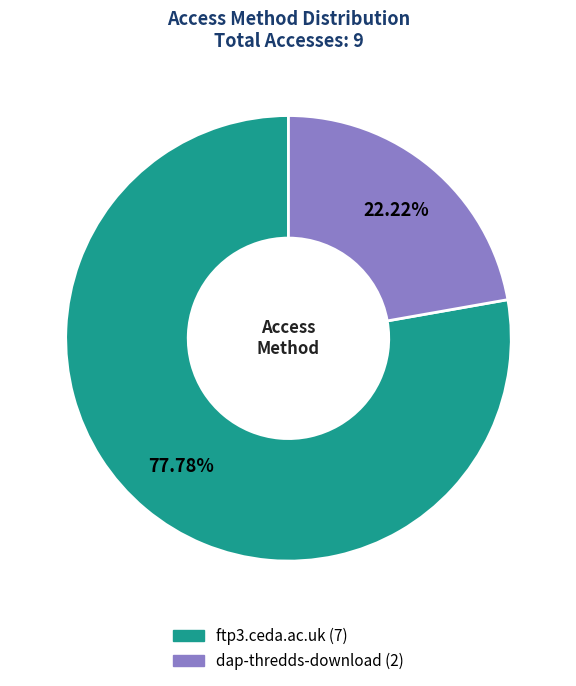

Do dap-thredds-download and ftp3.ceda.ac.uk together represent more than half of the pie?

Yes